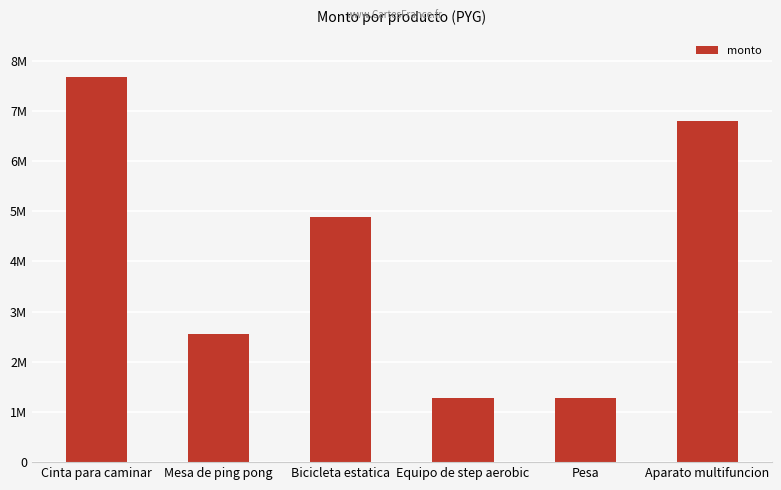

What is the smallest value displayed?

1280000